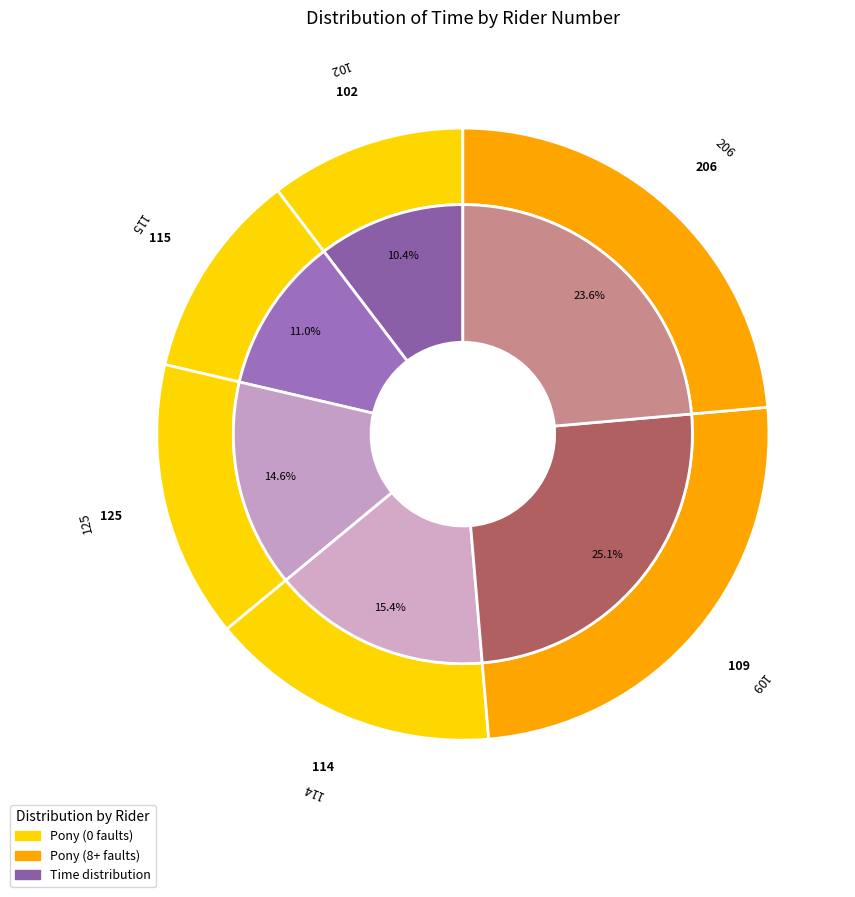

Approximately how many times larger is the value at 114 compared to 102?

1.5